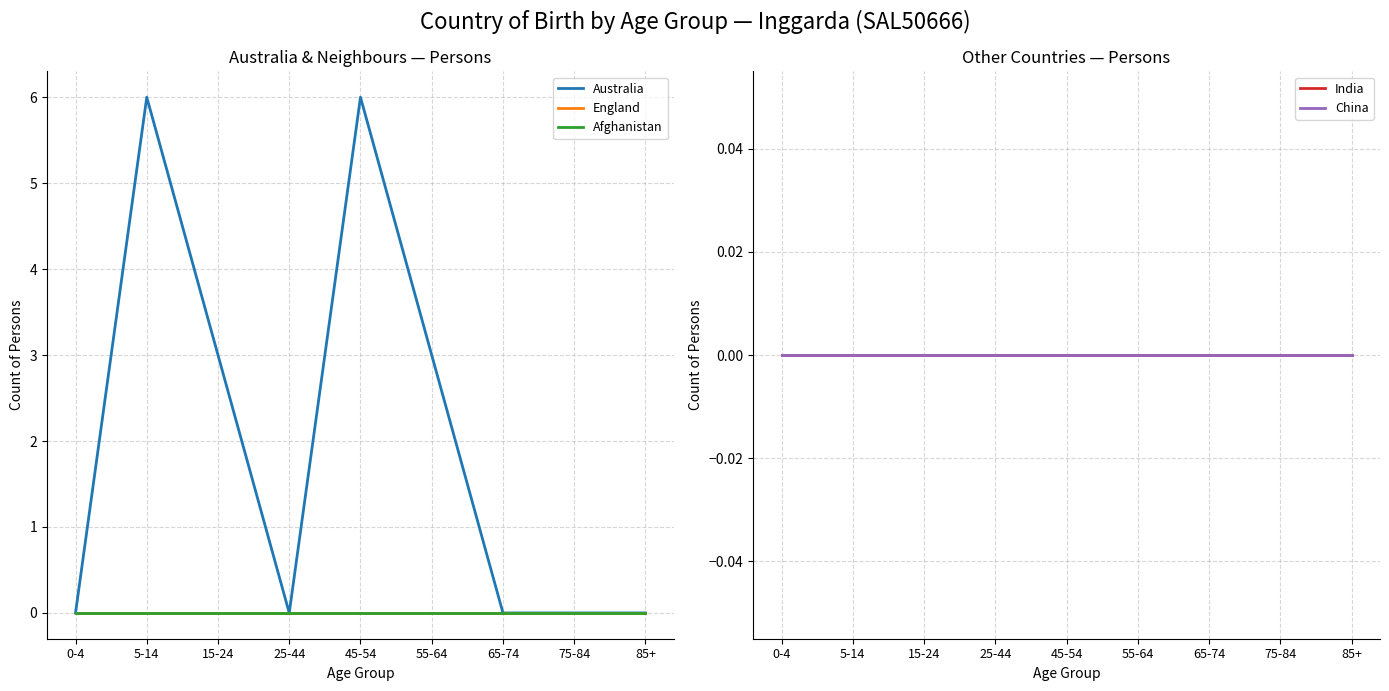

True or false: China and Australia intersect in this chart.

False